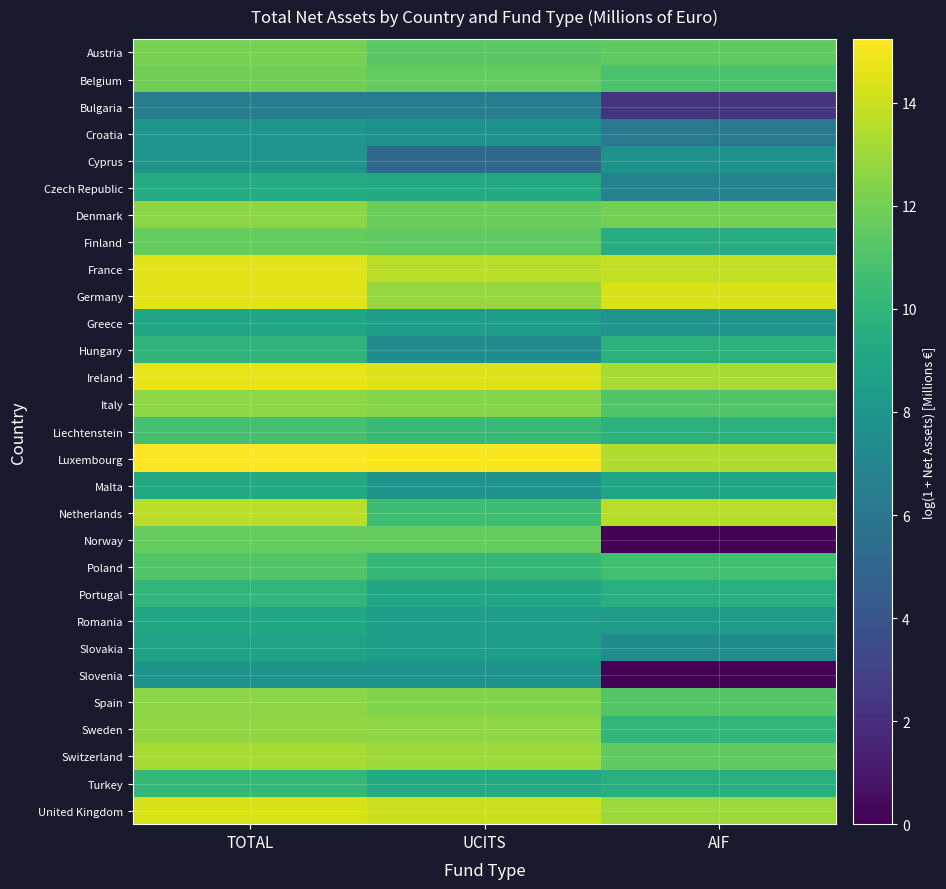

At which category does the chart reach its minimum across all series?

AIF